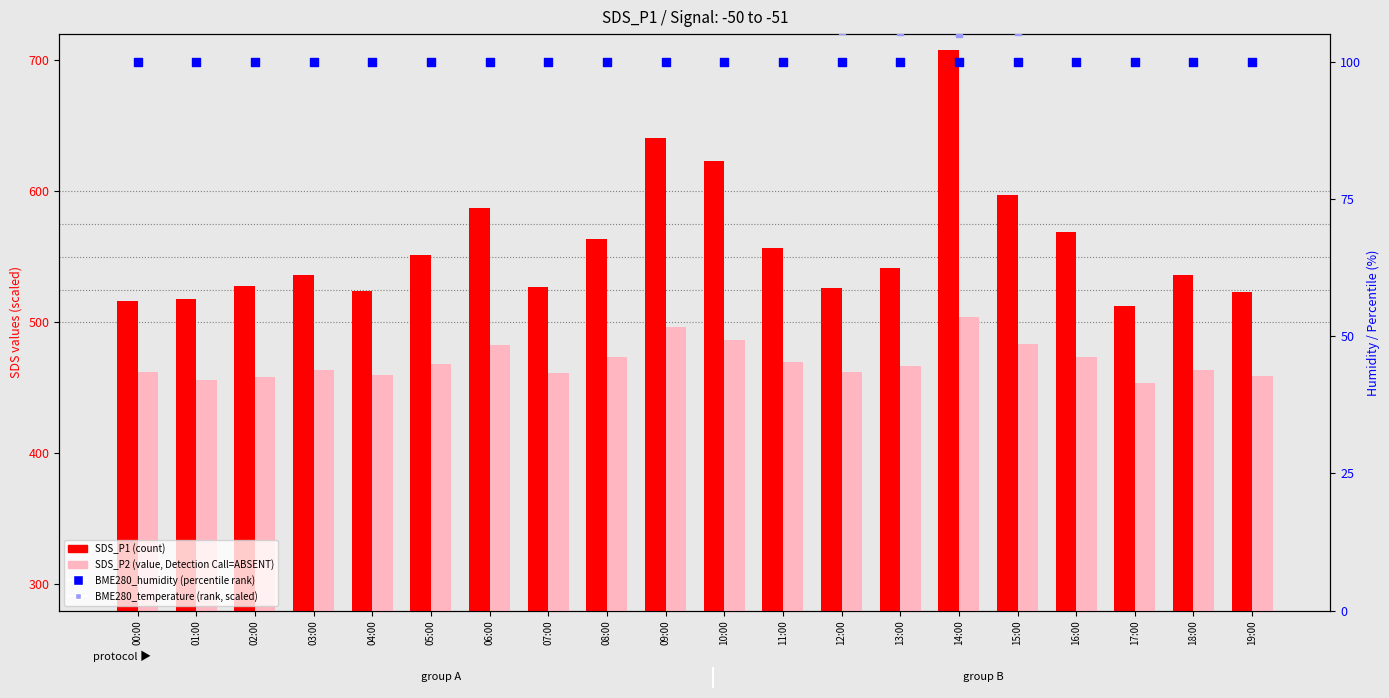

Is the value of SDS_P1 at 02:00 greater than the value of BME280_humidity at 15:00?

Yes